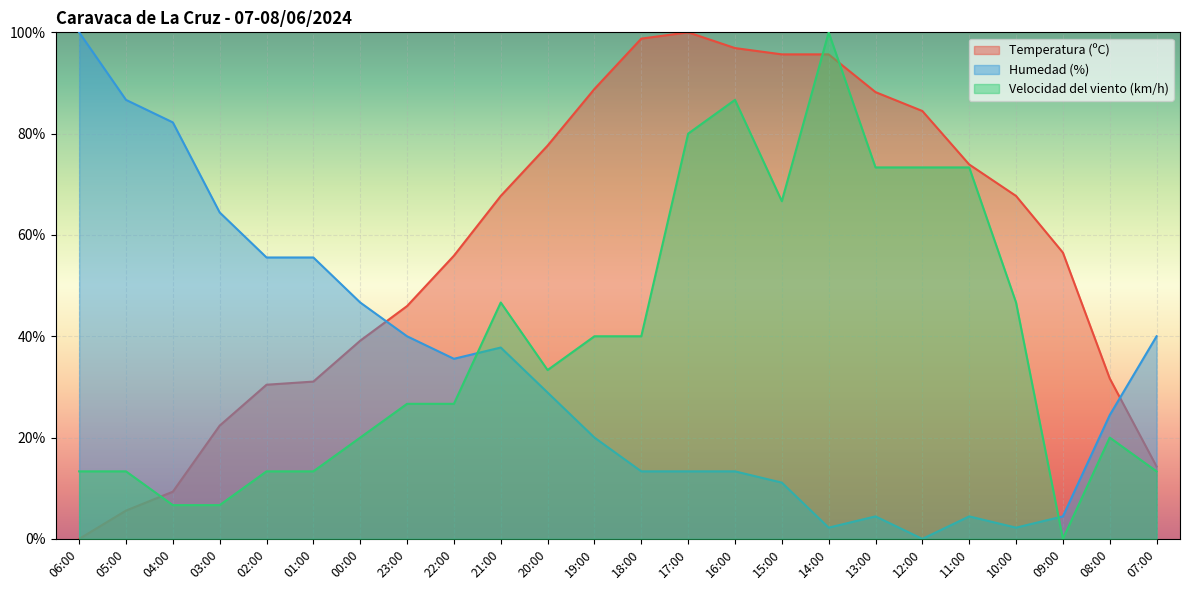

What is the sum of all Velocidad del viento (km/h) values?

933.3